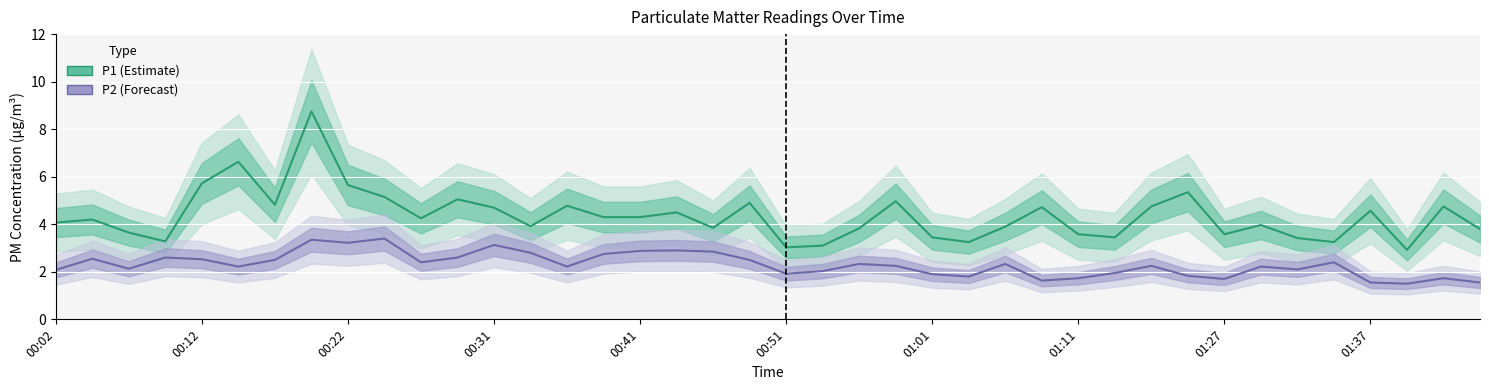

True or false: P1 and P2 cross at least once.

False